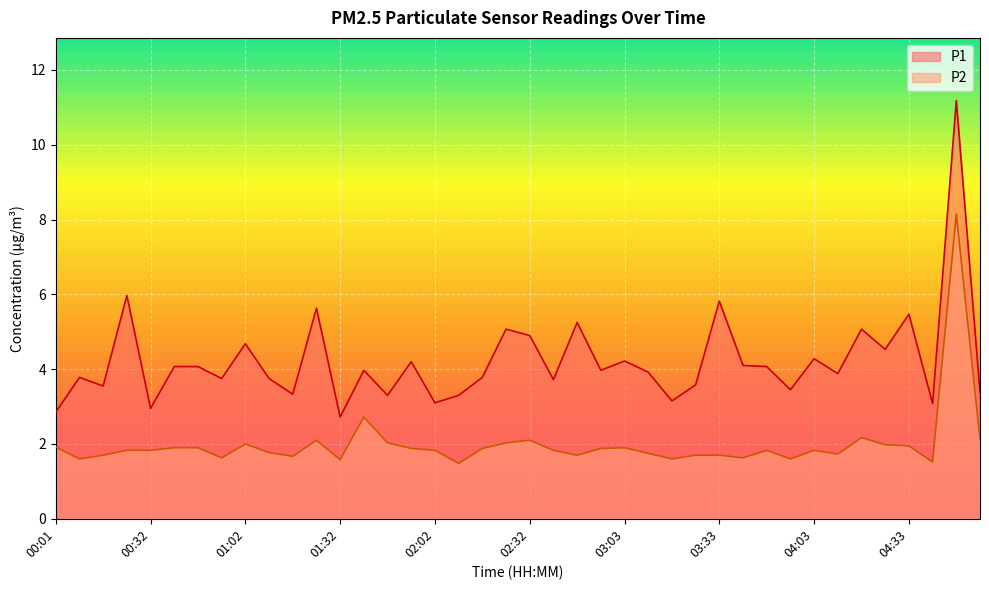

What is the label of the 34th point from the left?

04:11